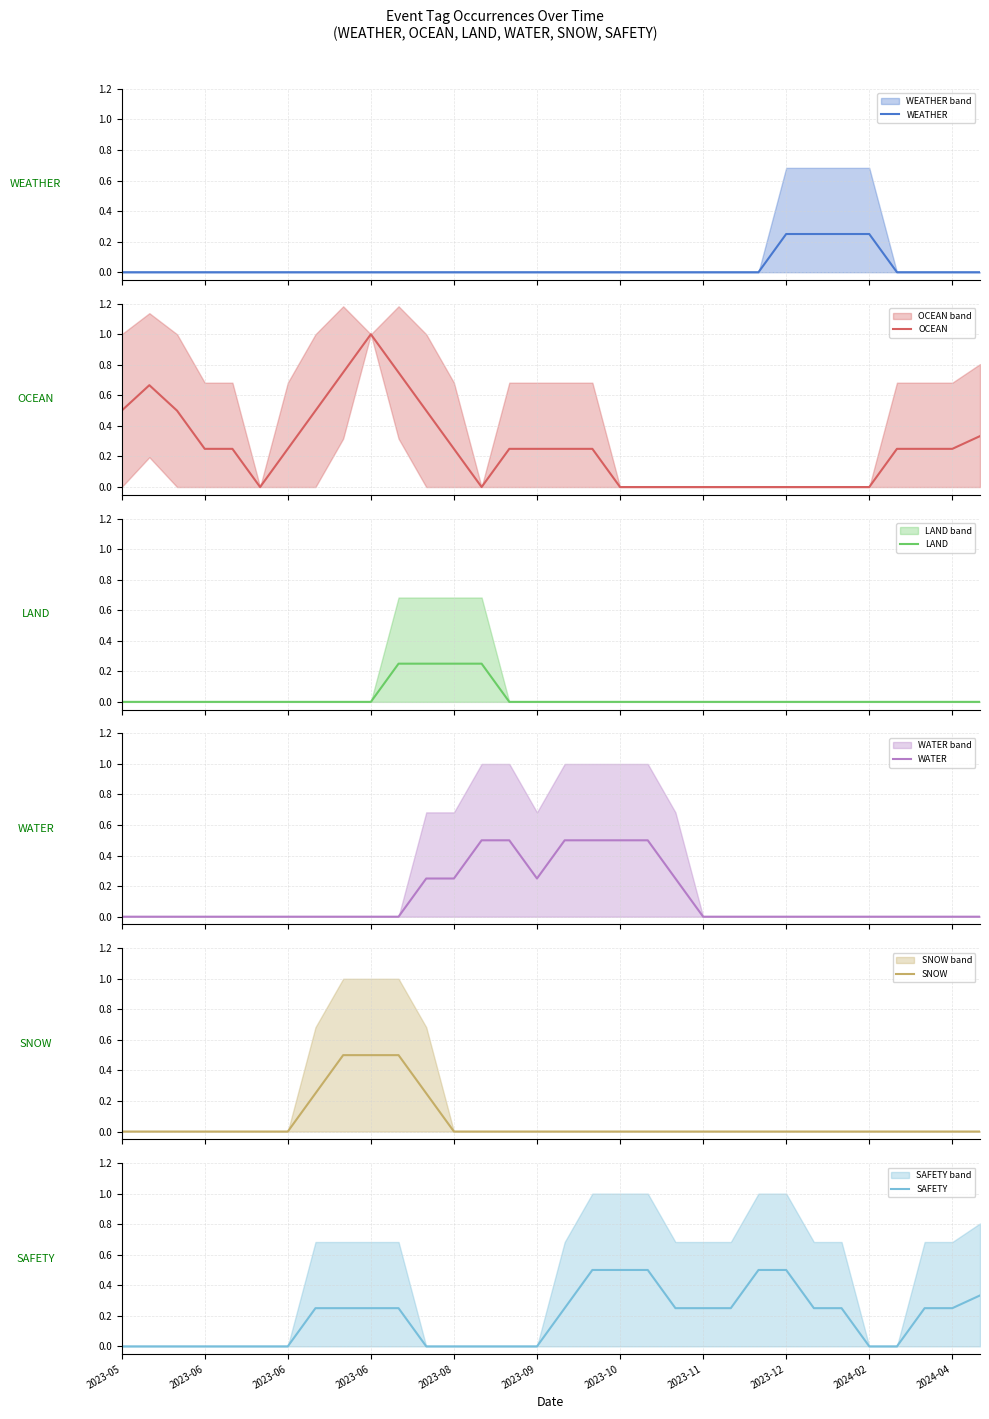

True or false: OCEAN and SNOW cross at least once.

False